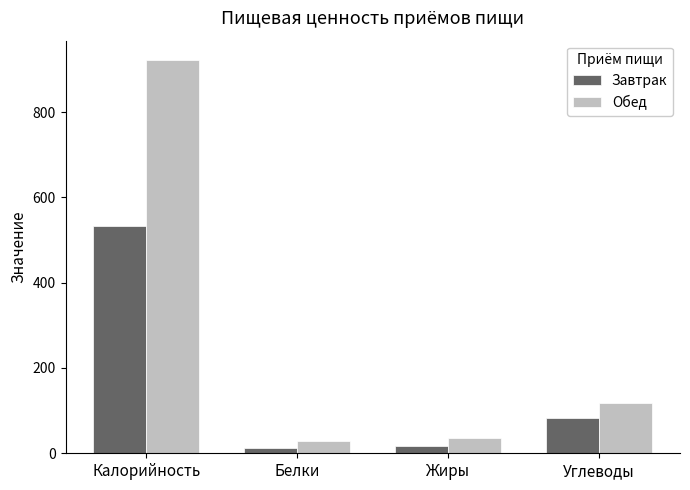

How many data points in Завтрак are above 82?

2